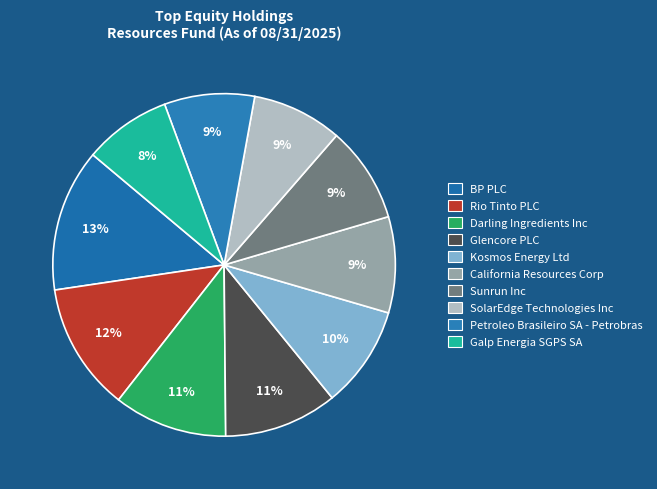

What percentage is NOT represented by Petroleo Brasileiro SA - Petrobras?

91.5%